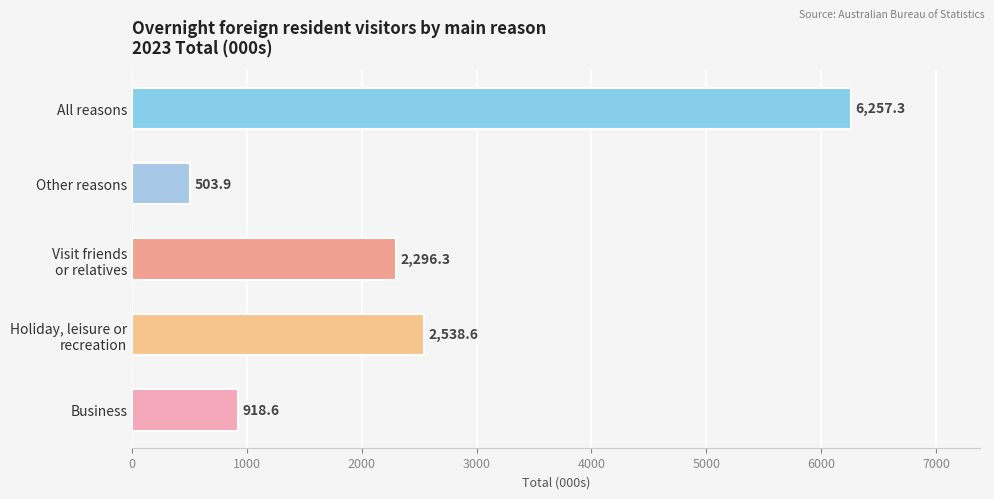

Is it true that All reasons equals 10784.9 at 2023?

False